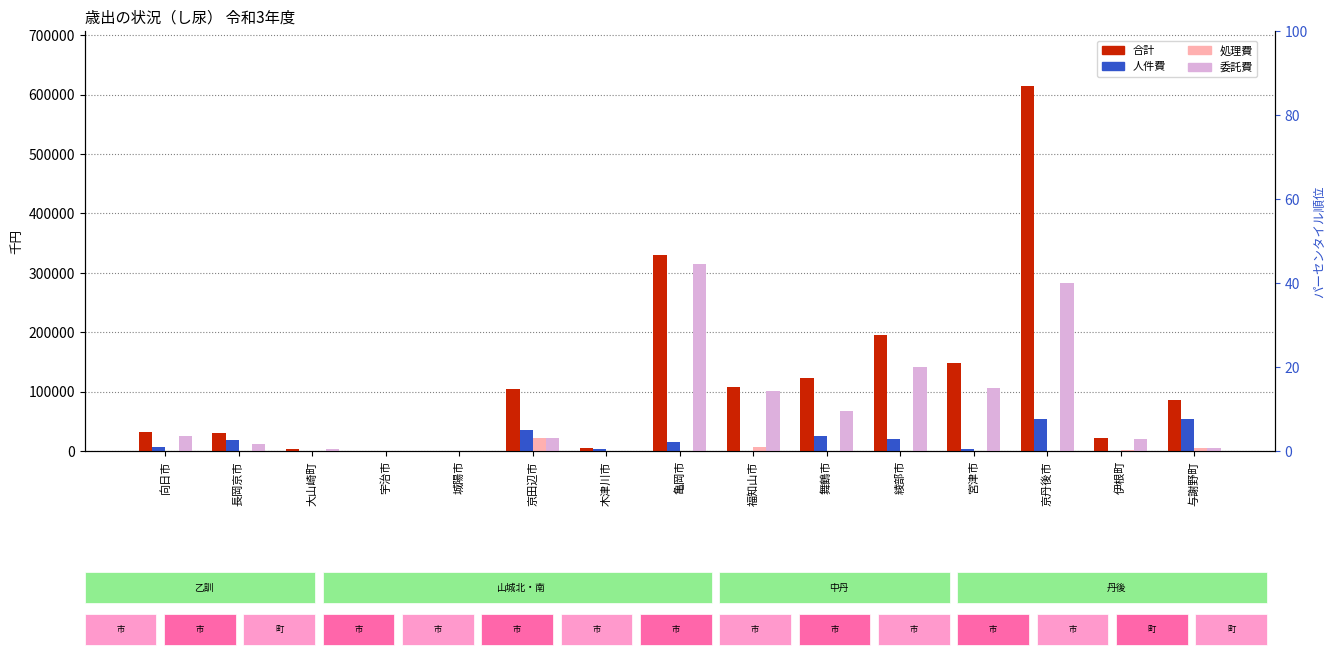

What is the label of the 1st bar from the right?

与謝野町